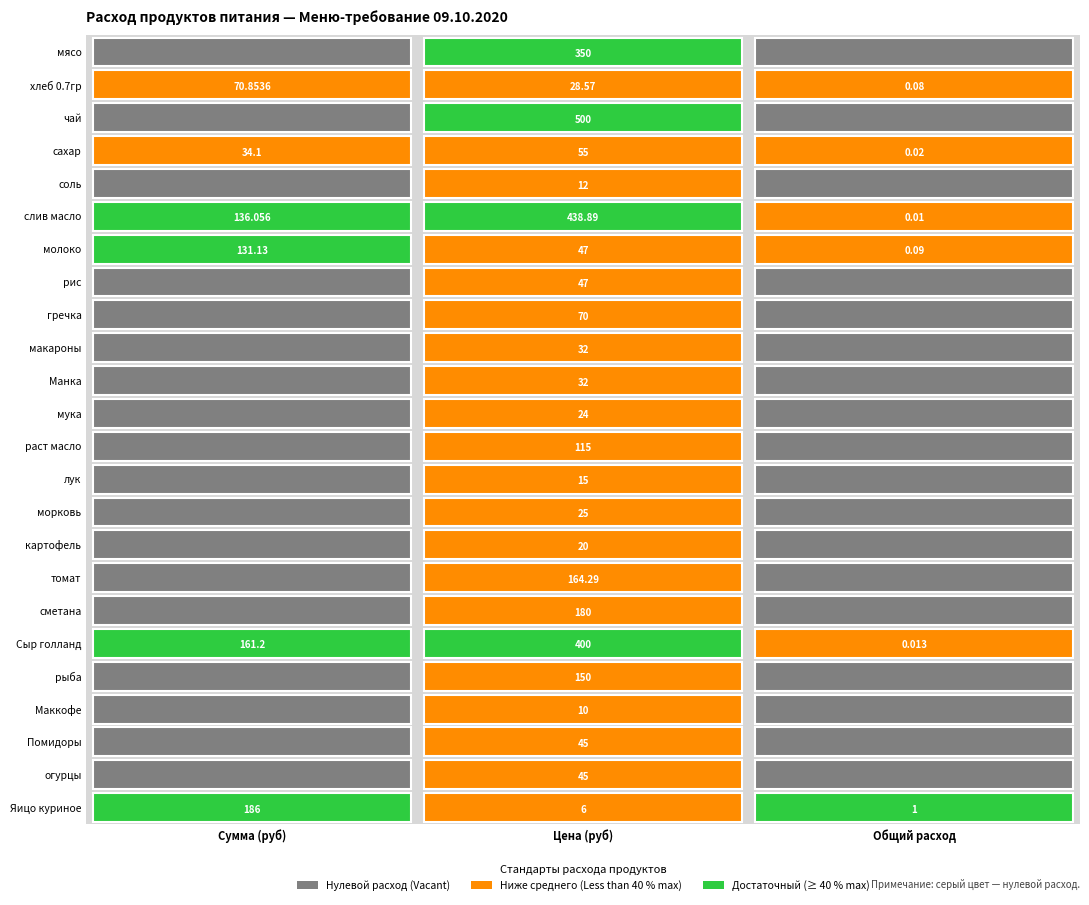

Count the number of categories in the chart.

3